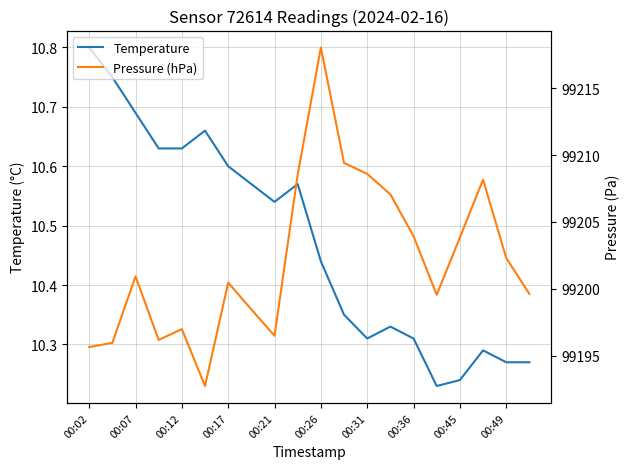

True or false: Temperature has a value of 10.6 at 00:17.

True